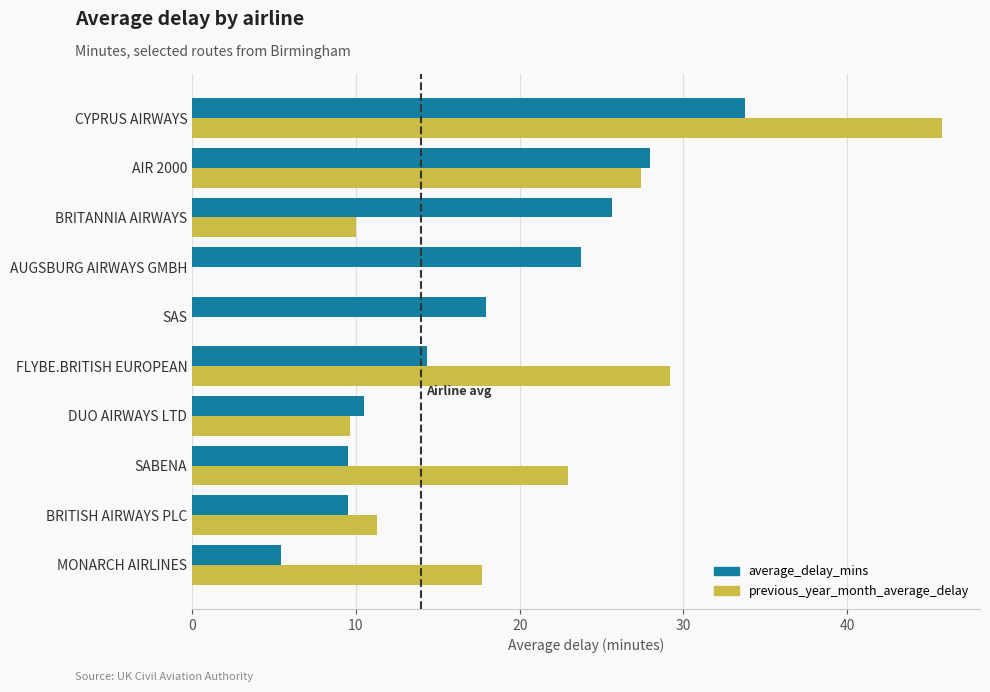

Which series changed the most between SAS and CYPRUS AIRWAYS?

previous_year_month_average_delay